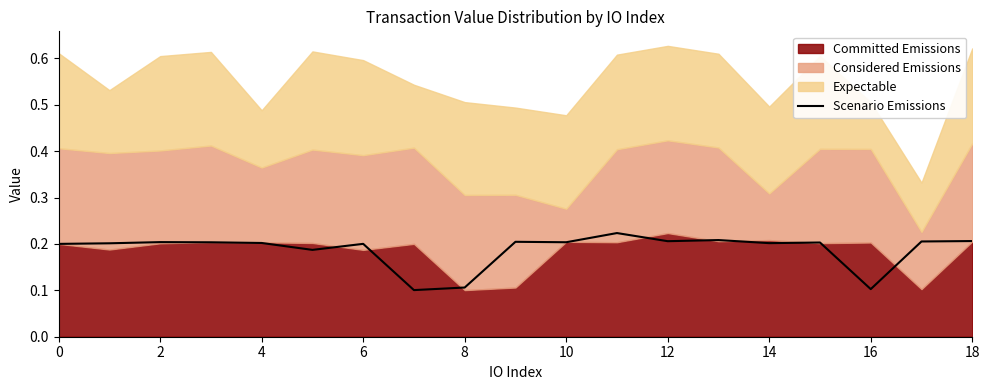

Which category has the highest value across all series?

11